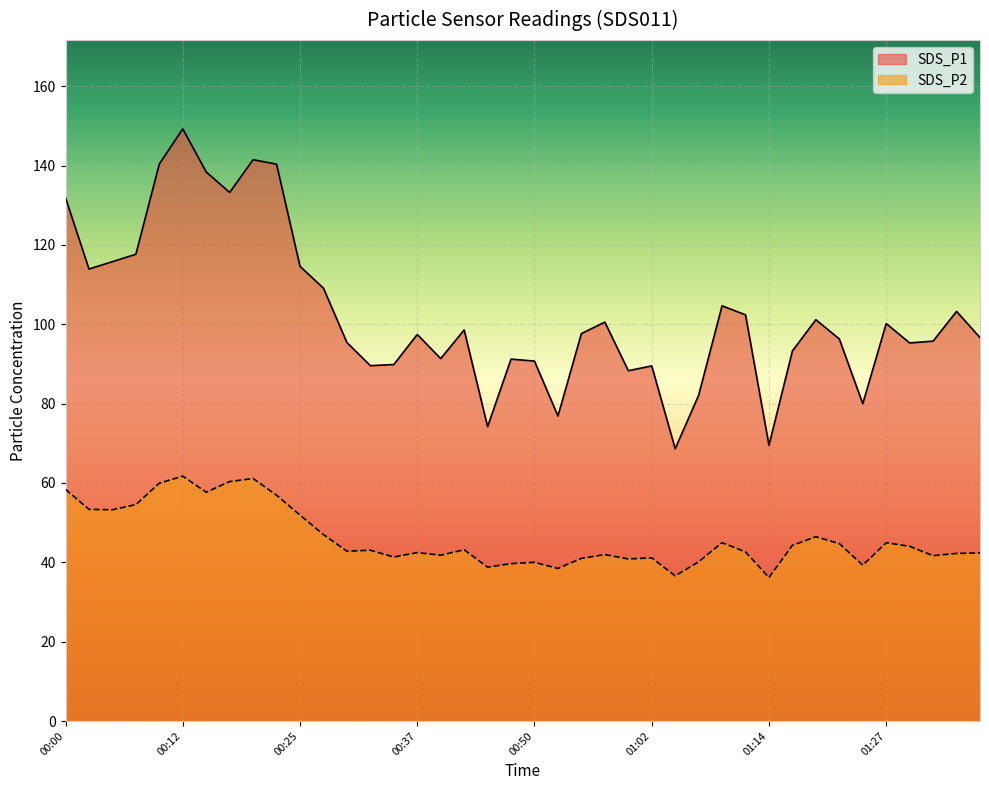

What is the value of the SDS_P2 point at the 21st from the left?

40.0